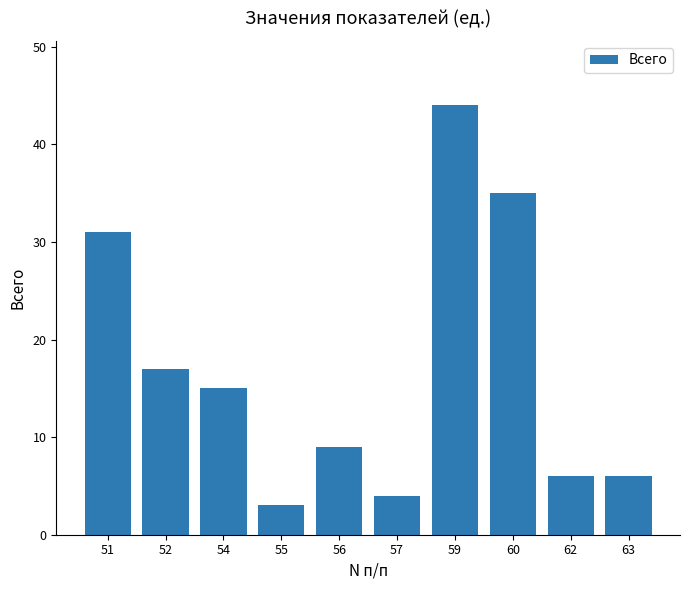

What is the average value?

17